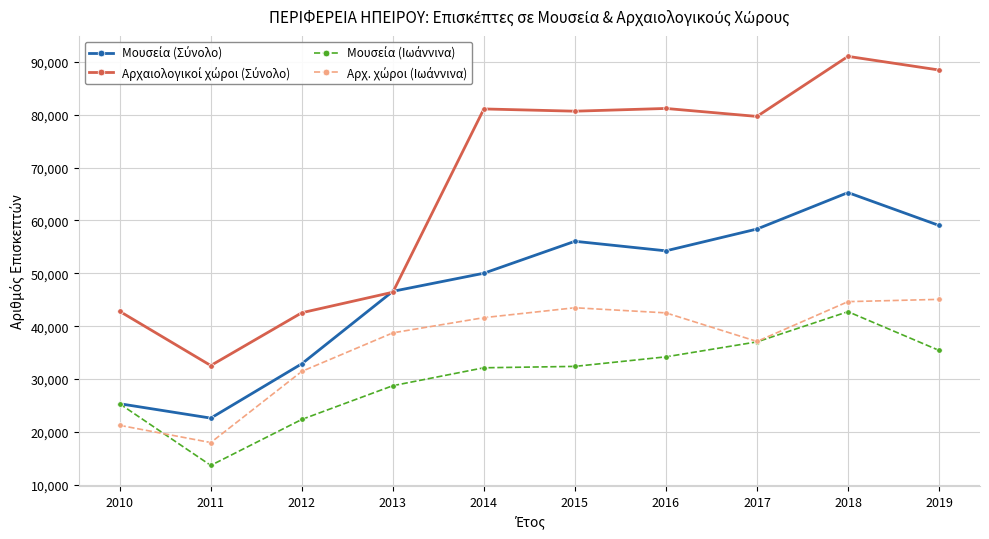

What is the spread (max minus min) of values at 2017?

42662